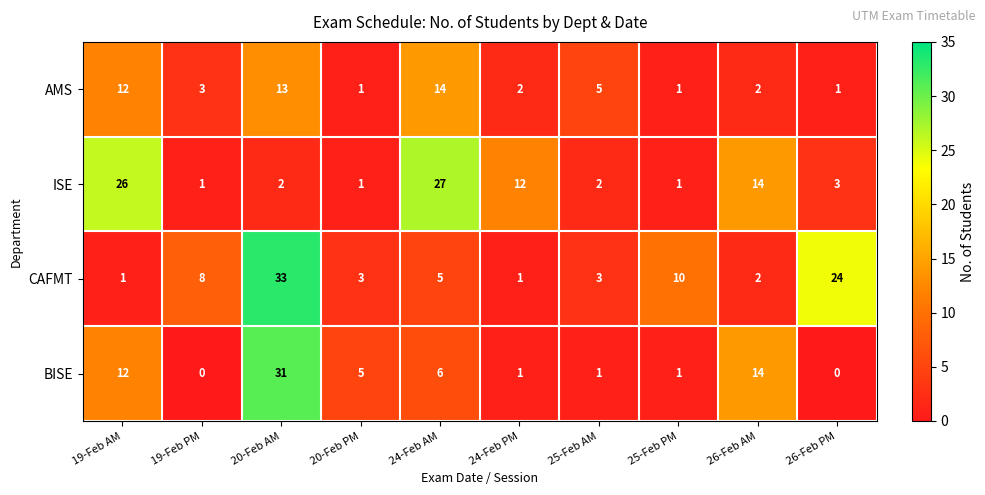

What is the difference between the maximum and minimum values in the AMS series?

13